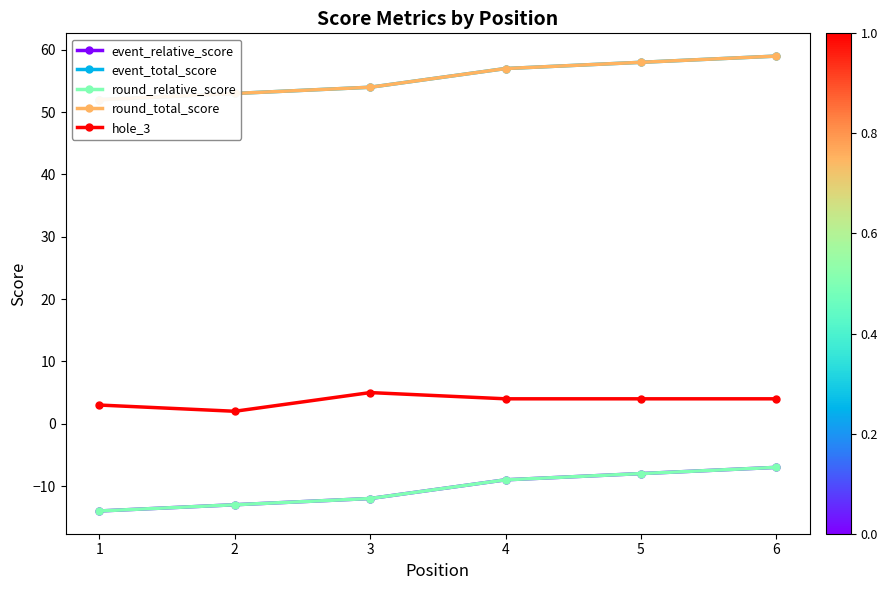

Where is round_relative_score nearest to the value -10?

4